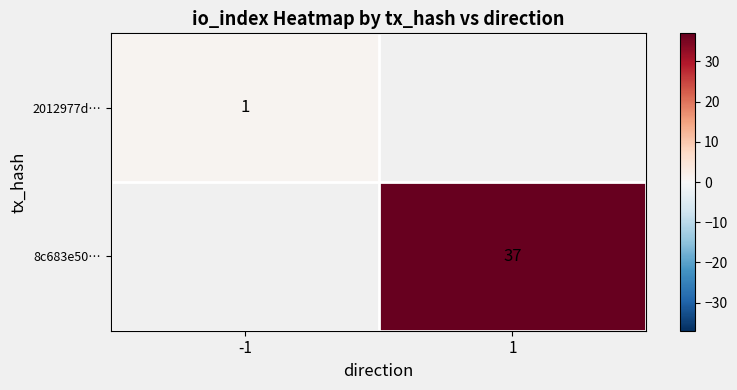

Which category has the lowest value in the 2012977d… series?

-1